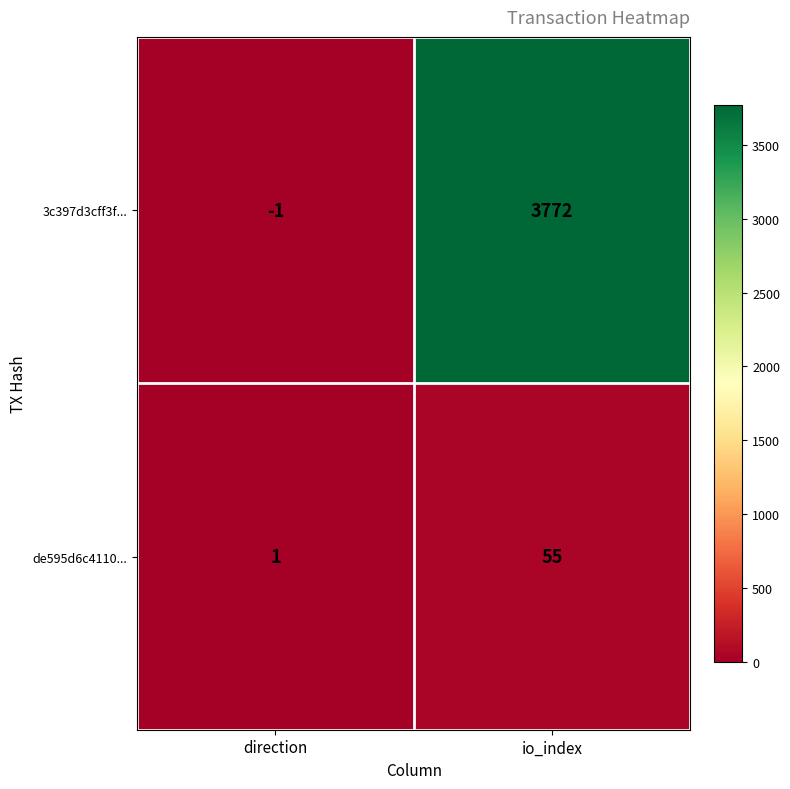

At how many categories does at least one series exceed 17?

1